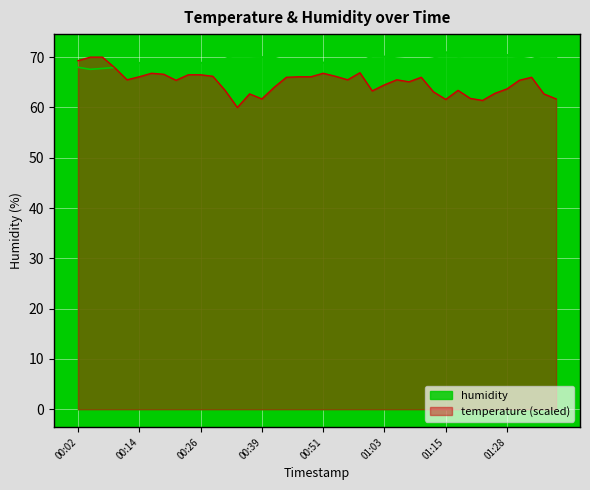

True or false: humidity and temperature intersect in this chart.

True